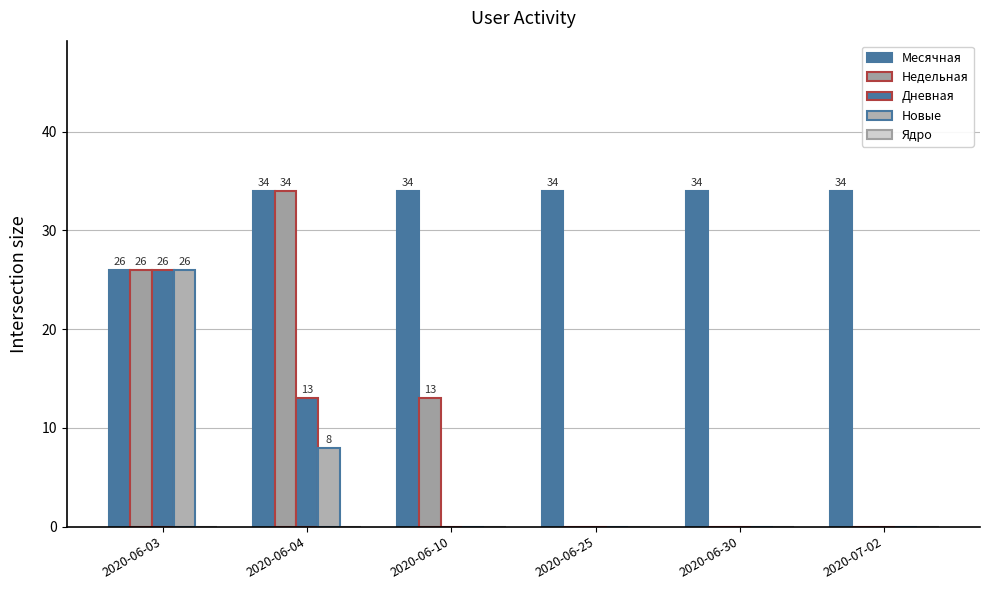

Are the bars horizontal?

No